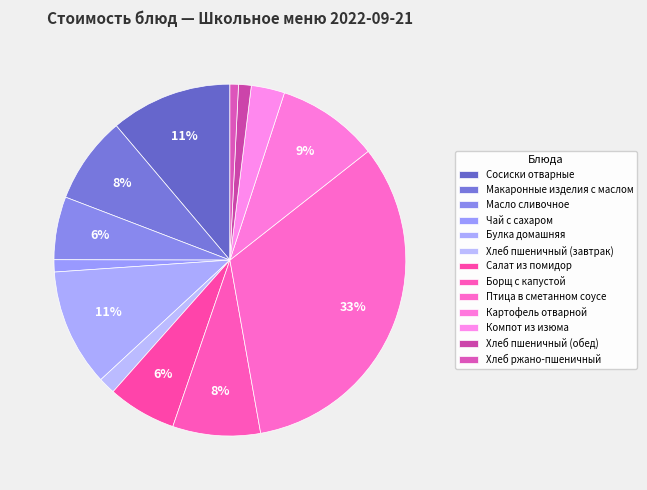

Which slice is the smallest?

Хлеб ржано-пшеничный